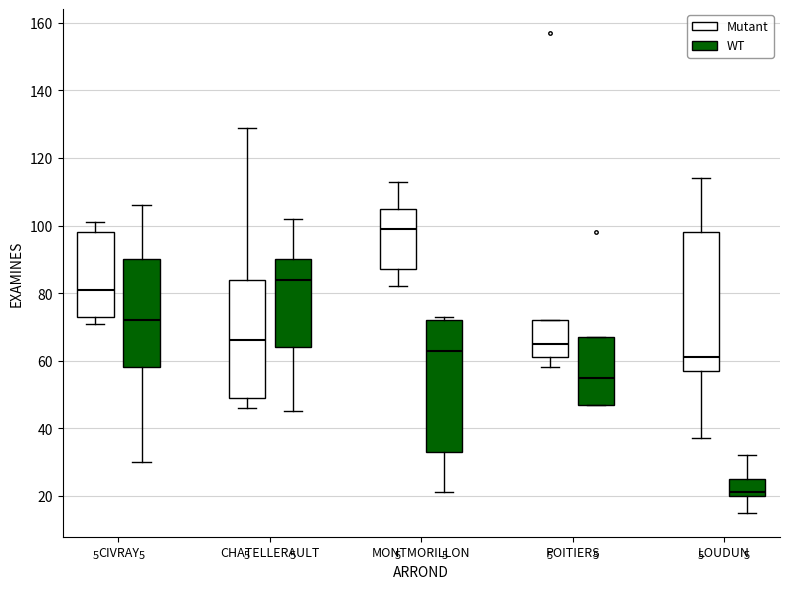

Which box's median line is the highest?

MONTMORILLON (Mutant)